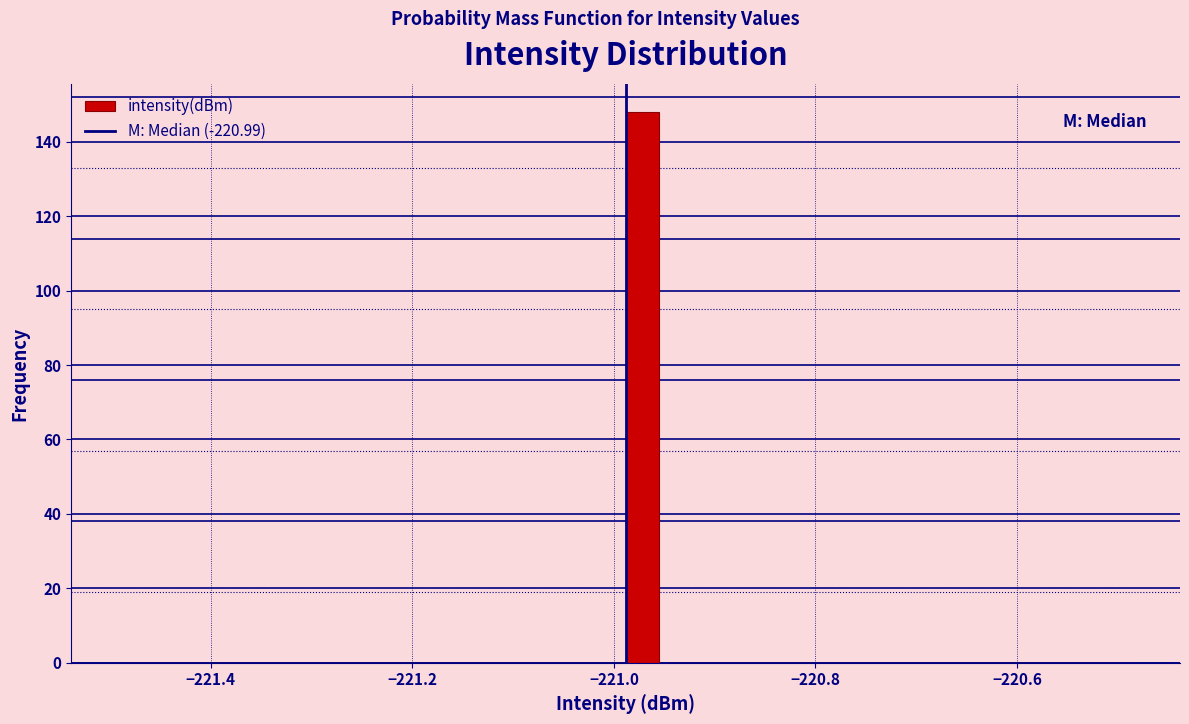

Read against the x-axis, roughly where is the centre of the tallest bar?

-220.98